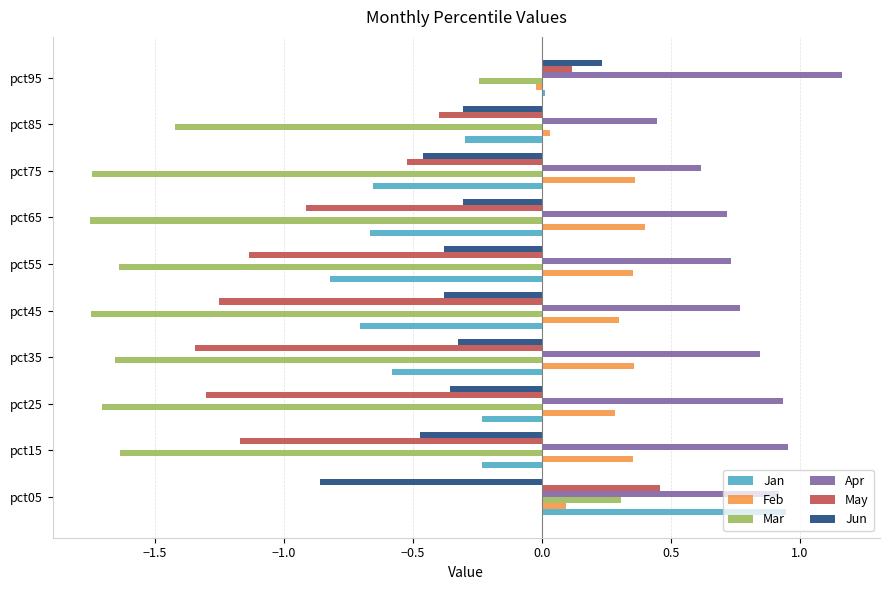

Which series changed the most between pct15 and pct55?

Jan